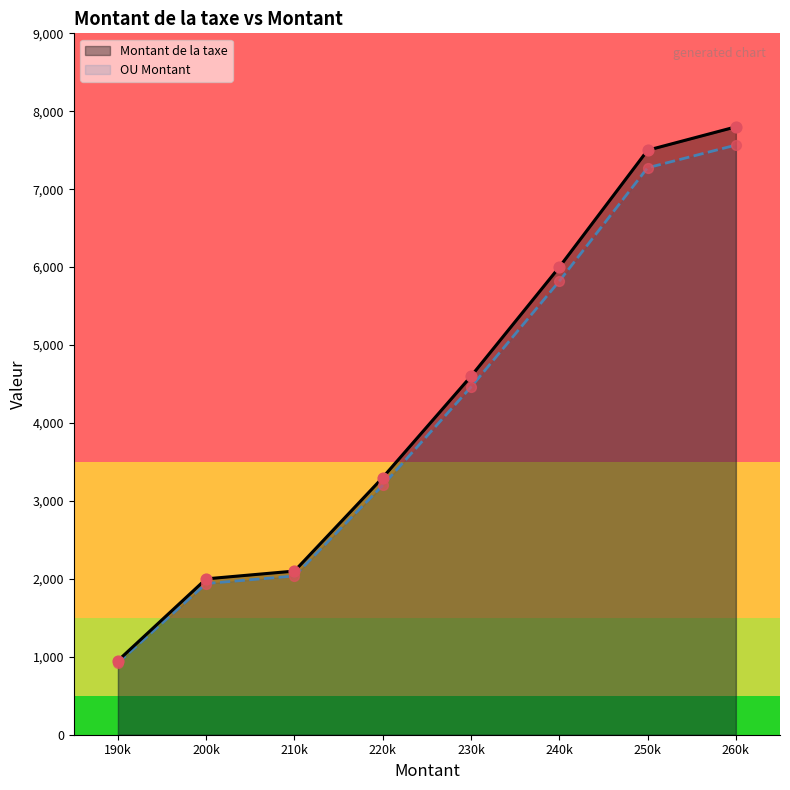

What are all the series names shown in the legend?

Montant de la taxe, OU Montant